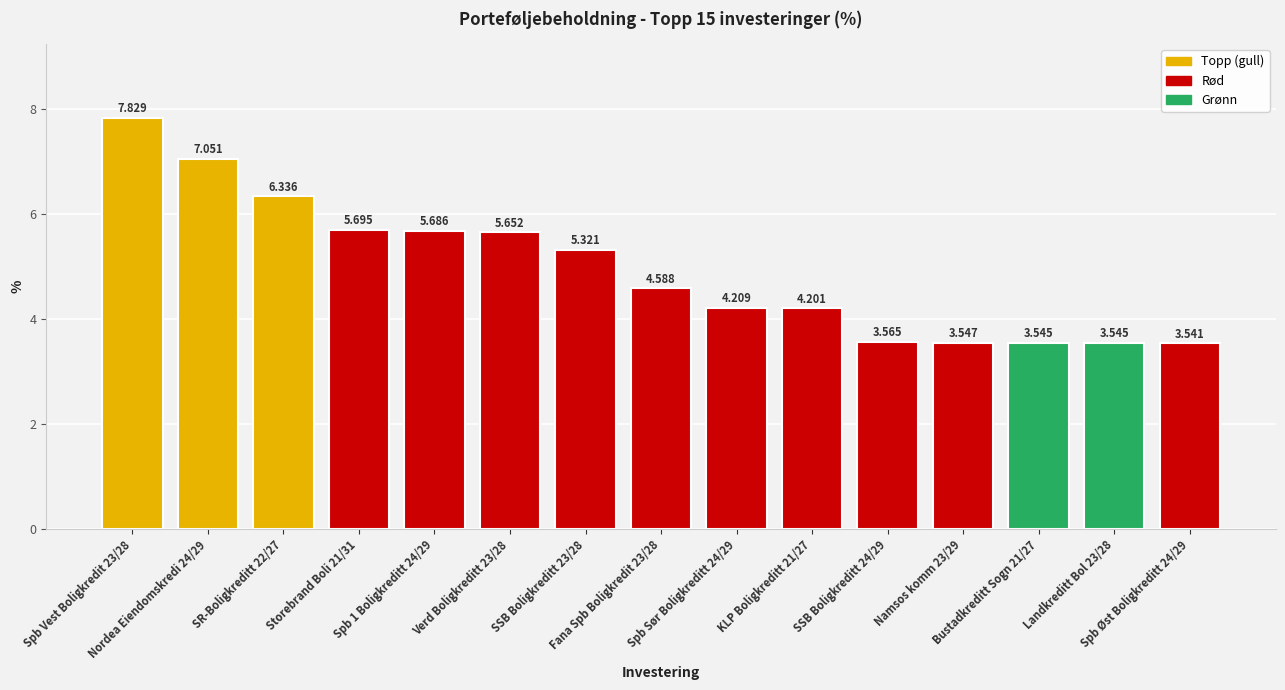

At which label does the data first exceed 4?

Spb Vest Boligkredit 23/28